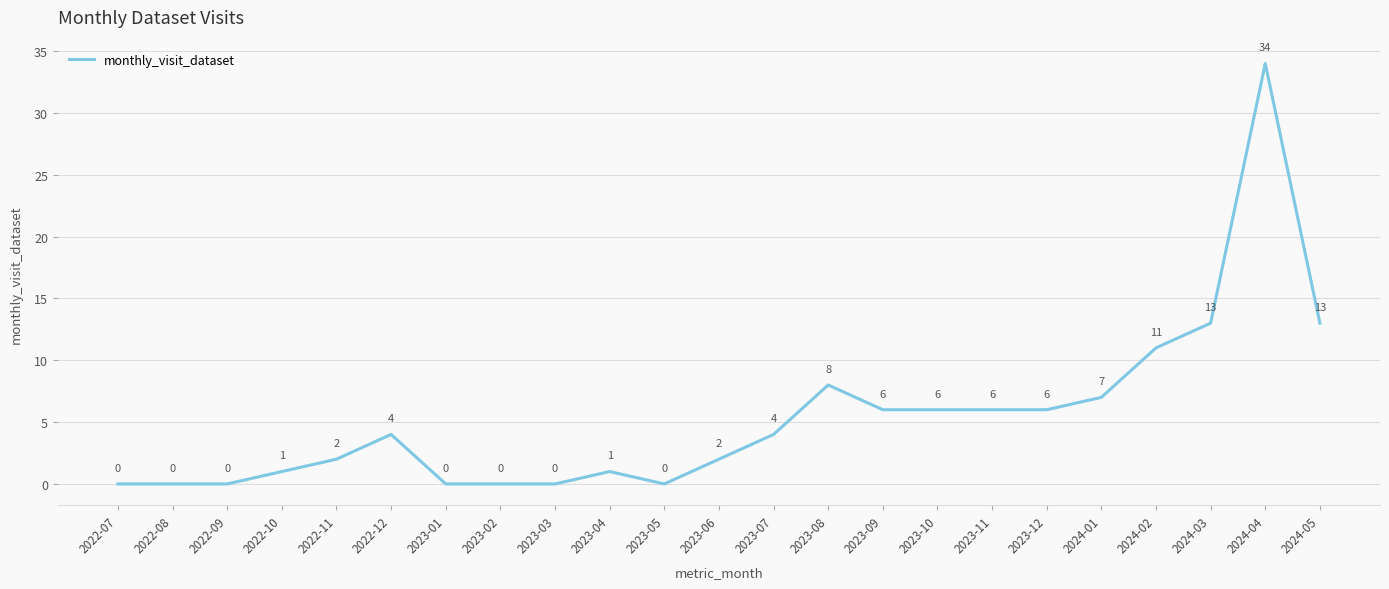

The chart shows a value of 7 at 2024-01. True or false?

True